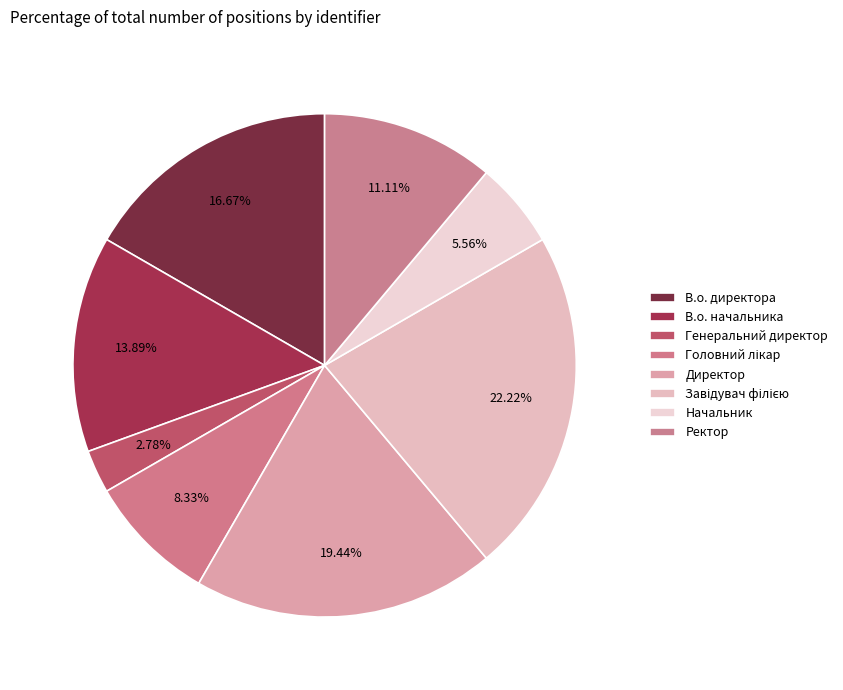

Count the number of slices in the pie.

8